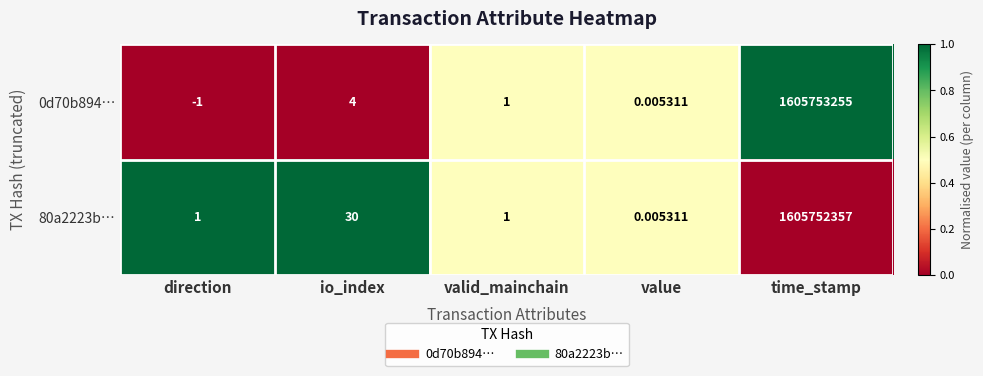

Rank the categories by 0d70b894… value from highest to lowest.

time_stamp, io_index, valid_mainchain, value, direction